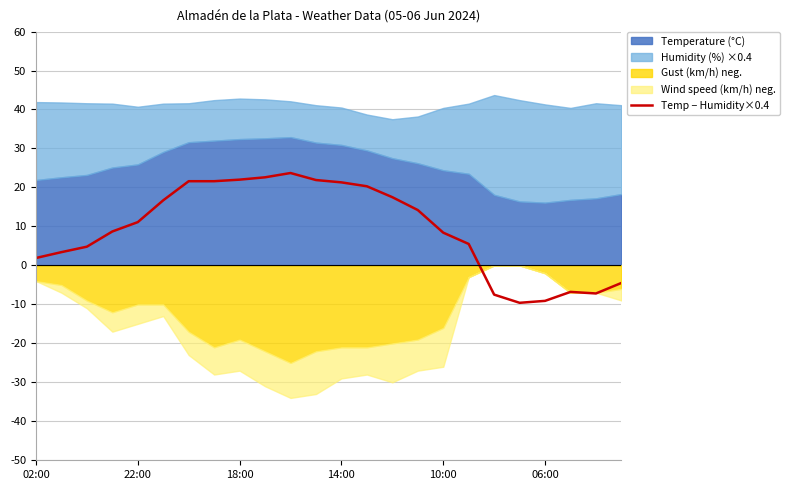

What is the maximum value for Temp − Humidity×0.4?

23.7